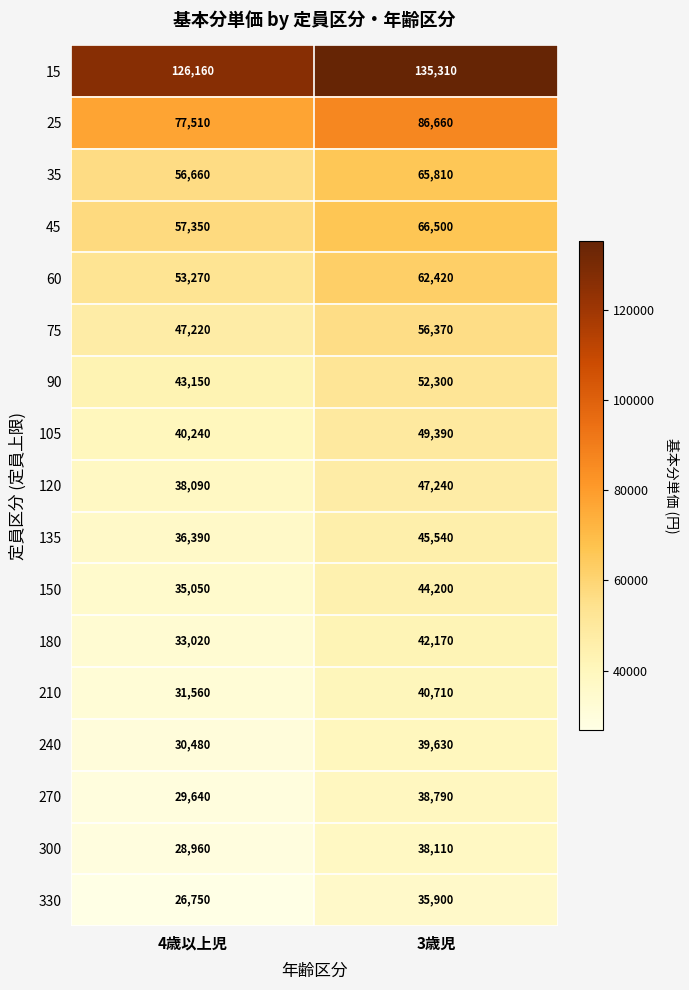

List the series in order of their peak value, highest first.

15, 25, 45, 35, 60, 75, 90, 105, 120, 135, 150, 180, 210, 240, 270, 300, 330